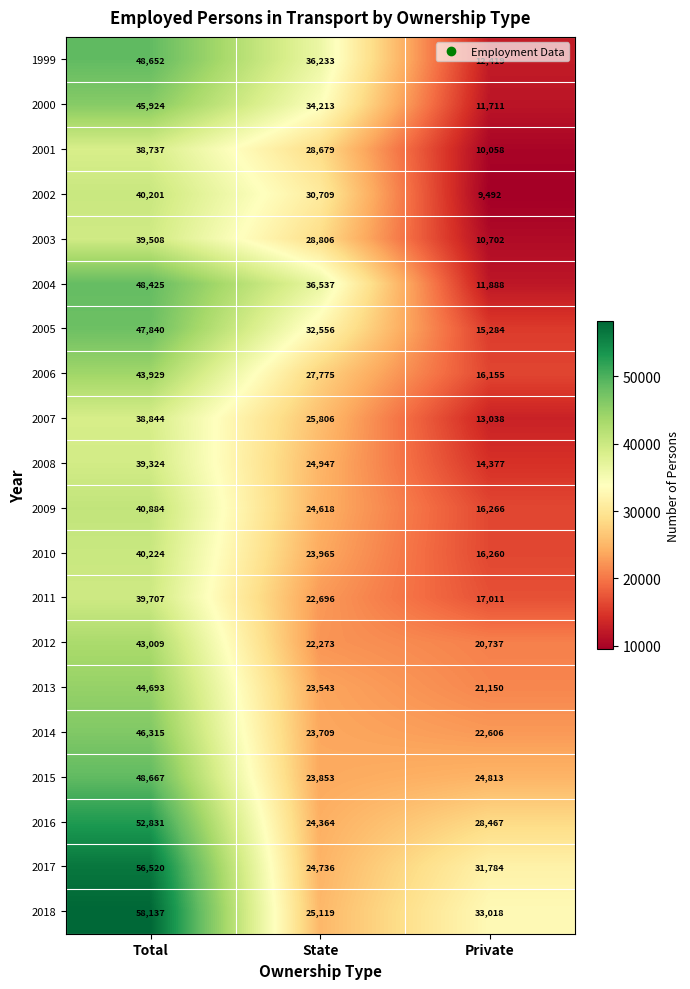

List the labels in order of 2010 value, smallest first.

Private, State, Total